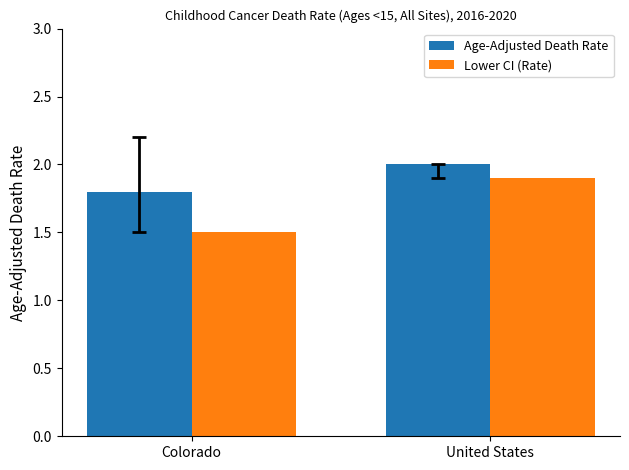

Does the chart contain any negative values?

No